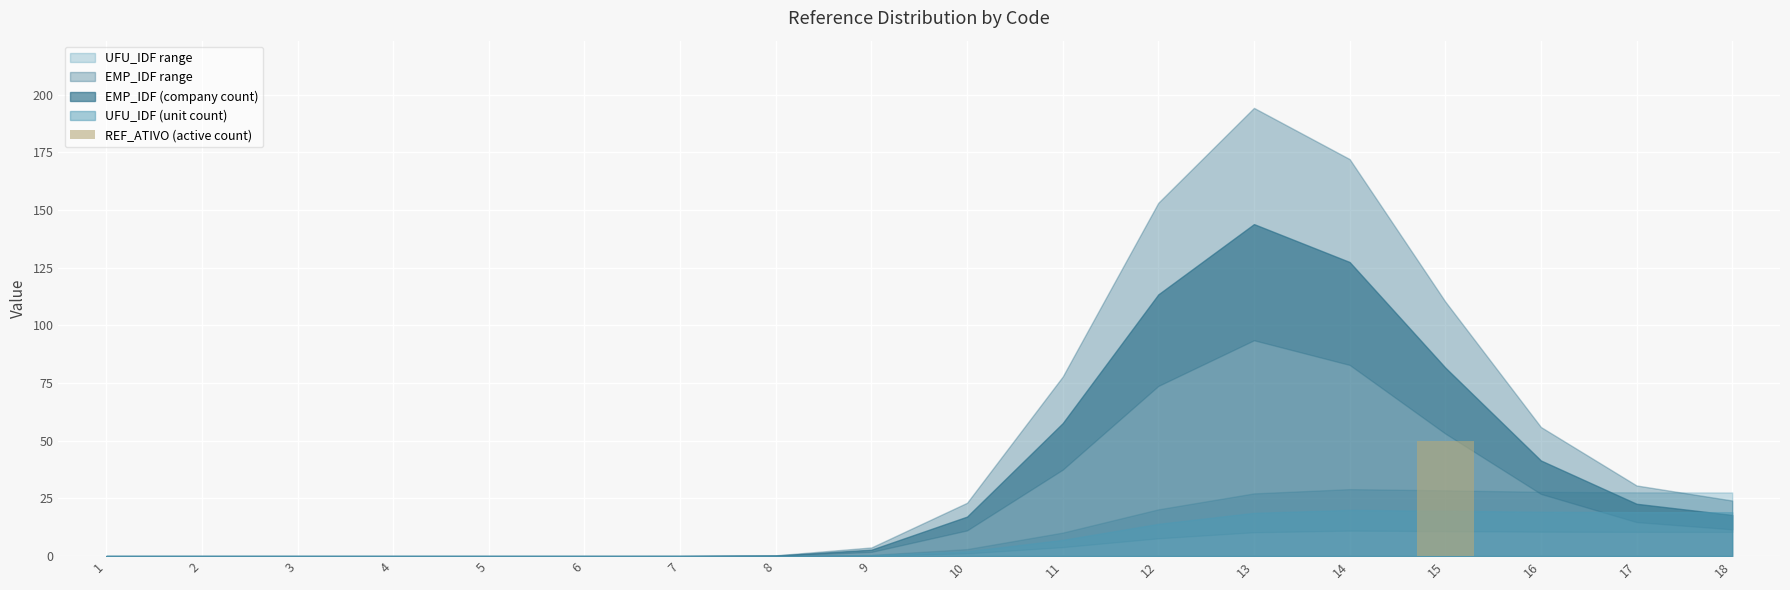

The value at 15 is 11. True or false?

False